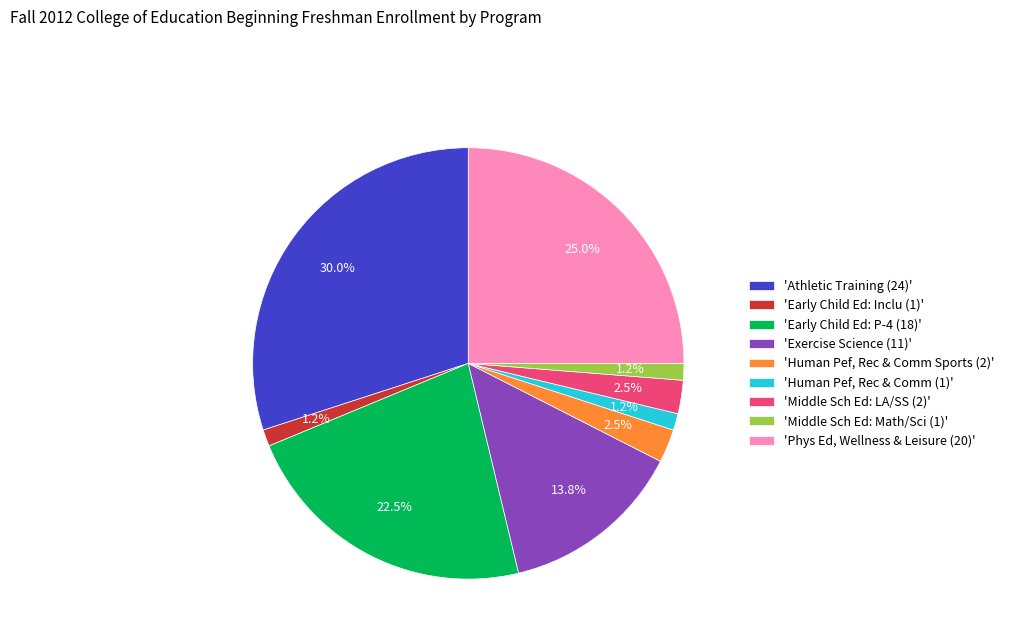

Which category has the biggest portion of the pie?

'Athletic Training (24)'